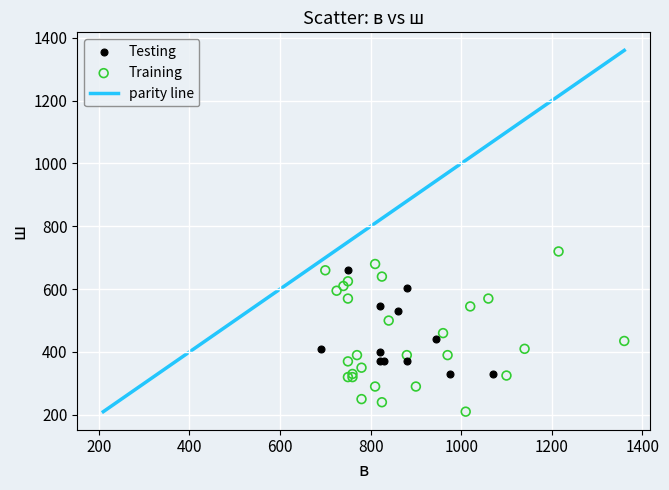

Which series has the widest spread of Y values?

Training